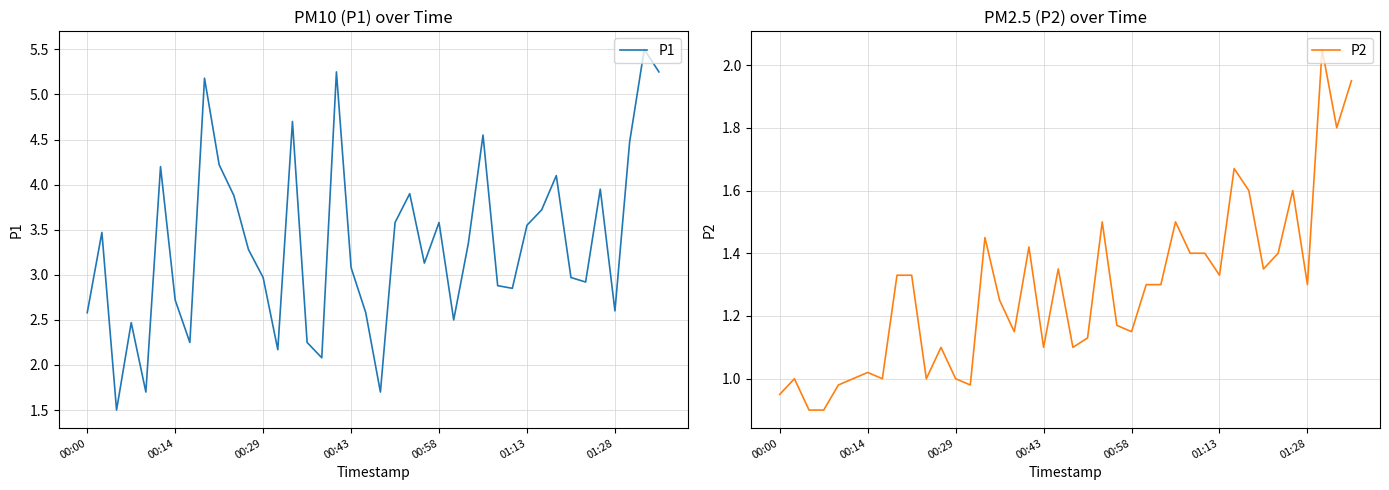

Is the value of P1 at 38 greater than the value of P2 at 00:00?

Yes